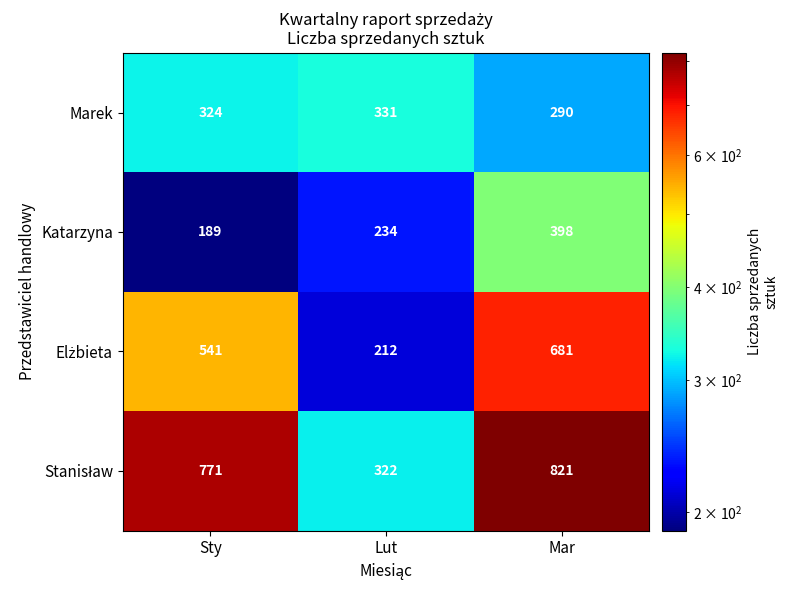

What is the smallest value displayed?

189